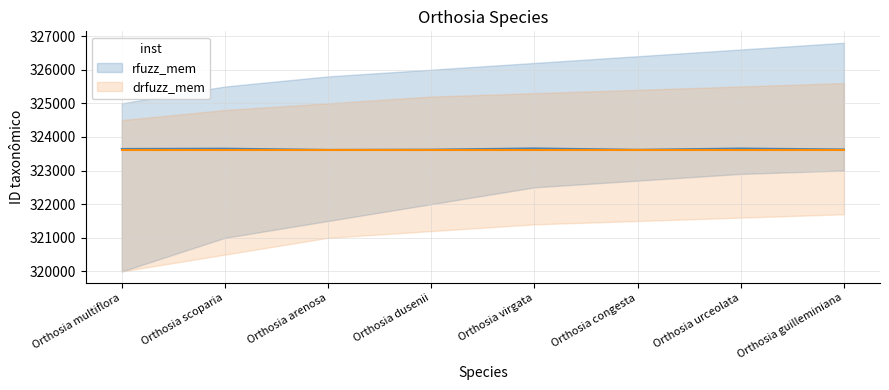

Which category has the highest value in the rfuzz_mem series?

Orthosia virgata